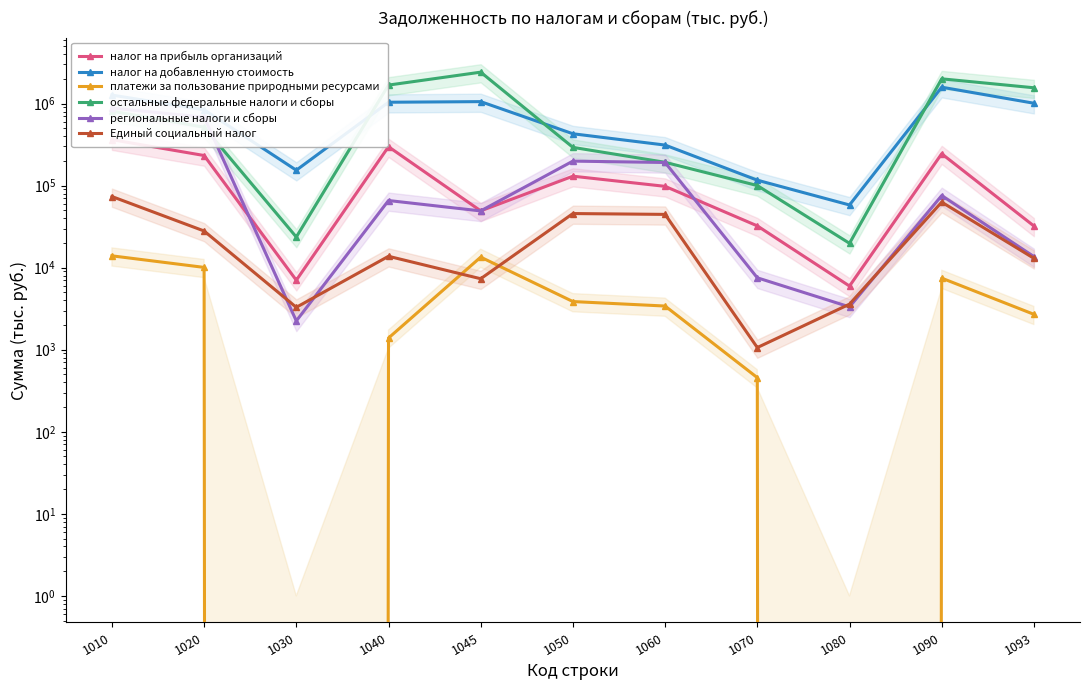

Does the chart have visible grid lines?

No